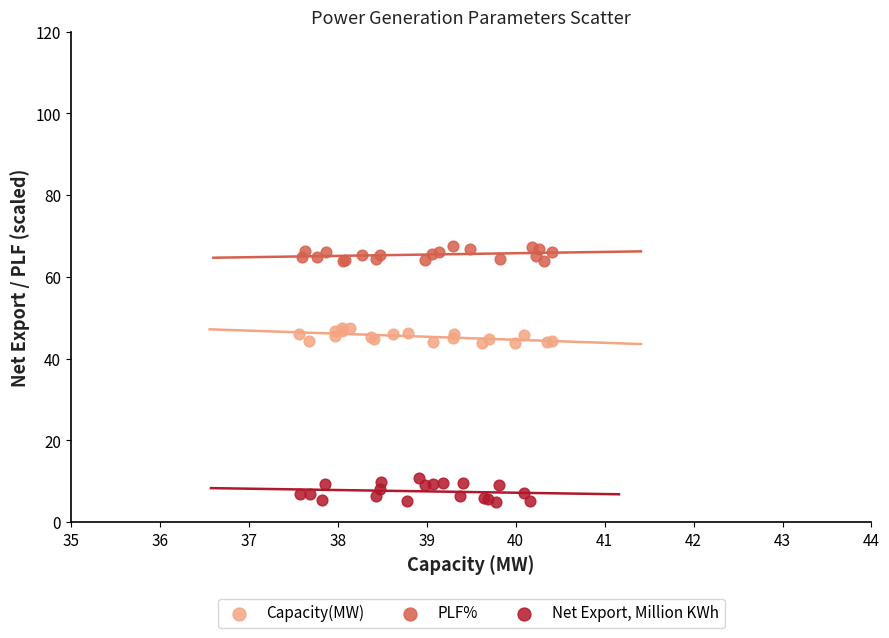

What are all the series names shown in the legend?

Capacity(MW), PLF%, Net Export, Million KWh